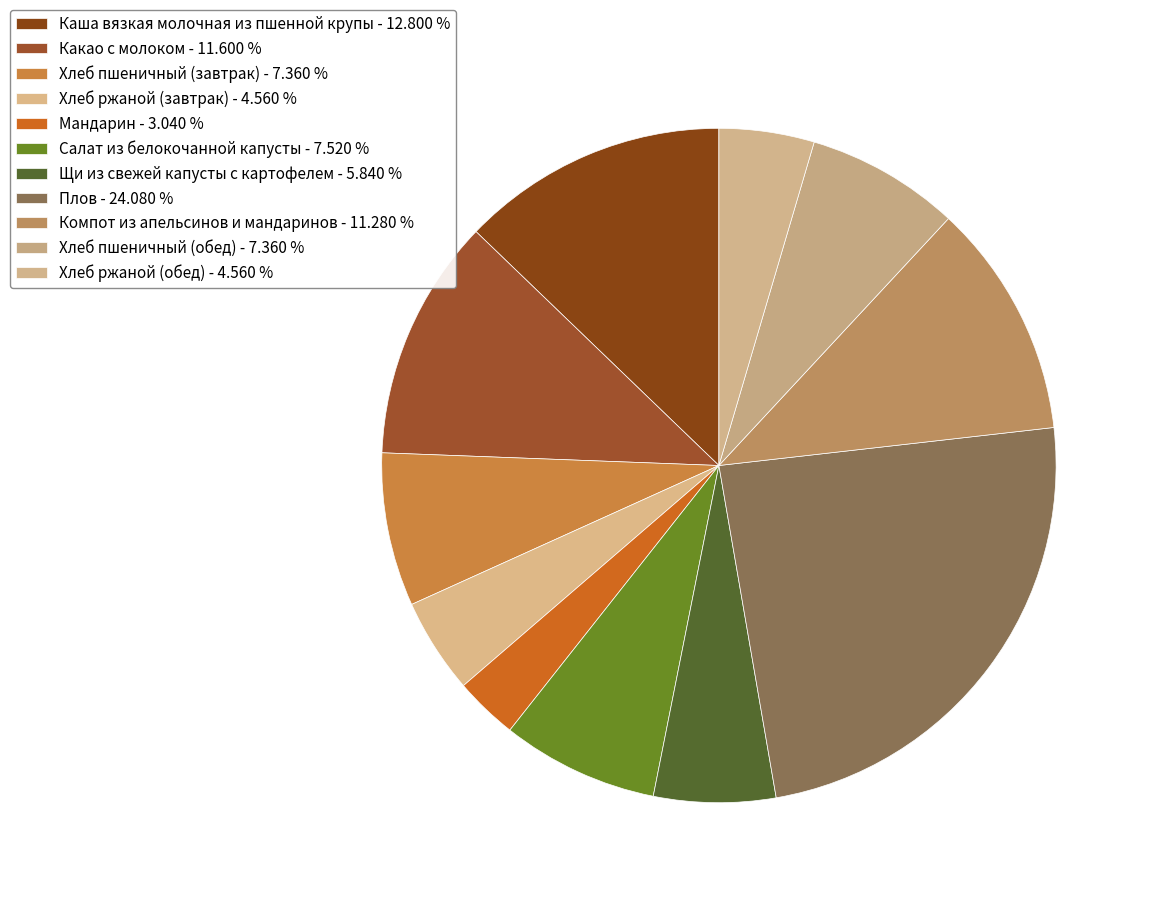

Count the number of slices in the pie.

11